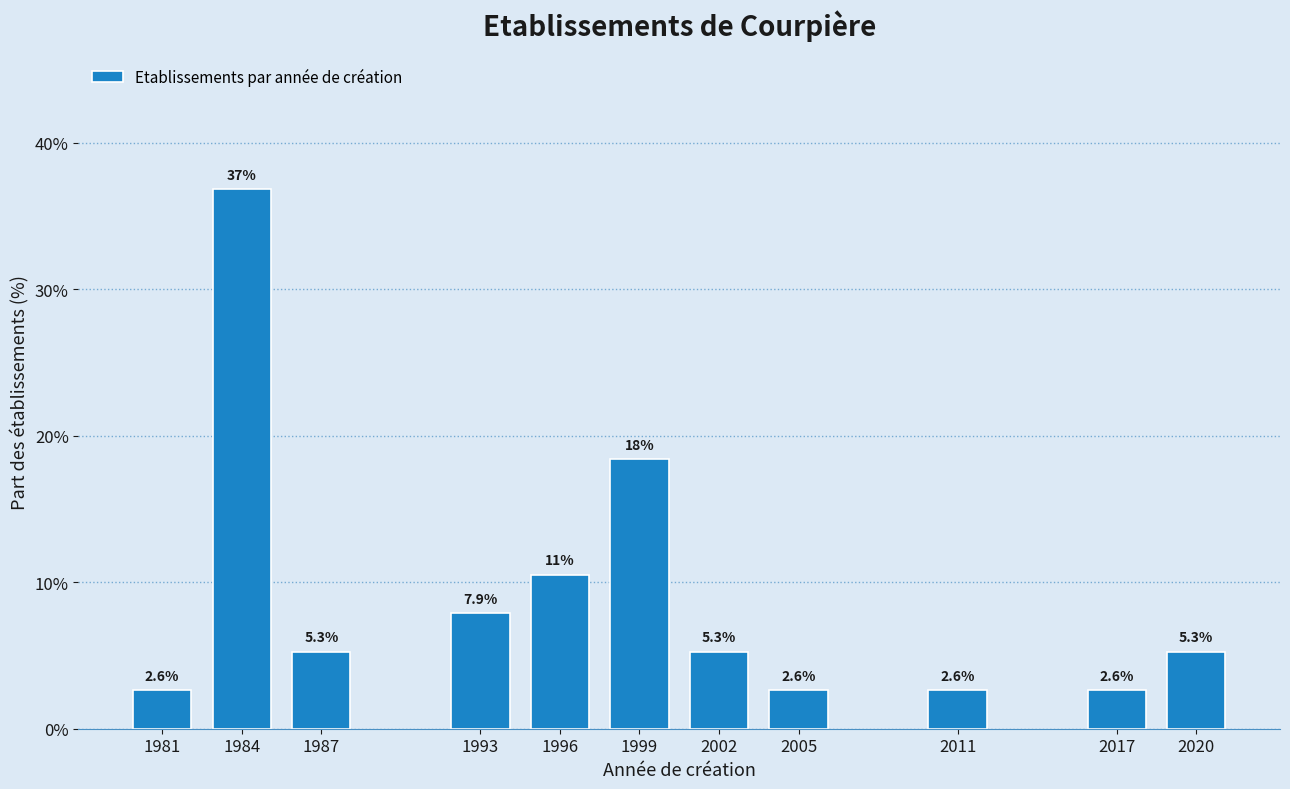

Reading left to right, transcribe all the data shown in this chart.

2.6	36.8	5.3	7.9	10.5	18.4	5.3	2.6	2.6	2.6	5.3